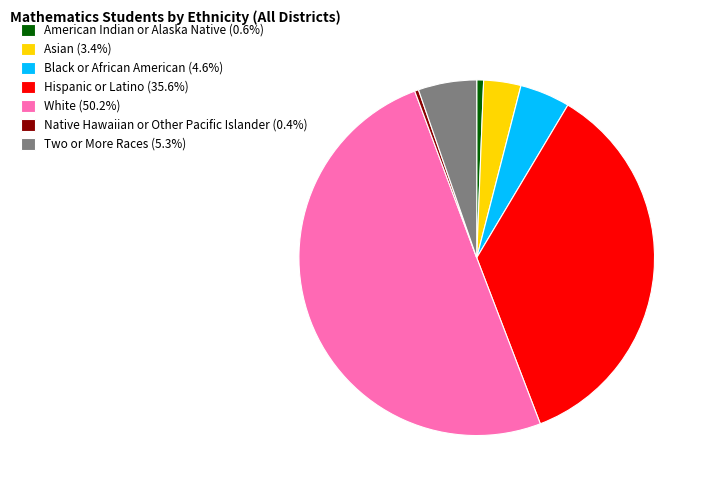

The Native Hawaiian or Other Pacific Islander slice represents 6% of the pie. True or false?

False